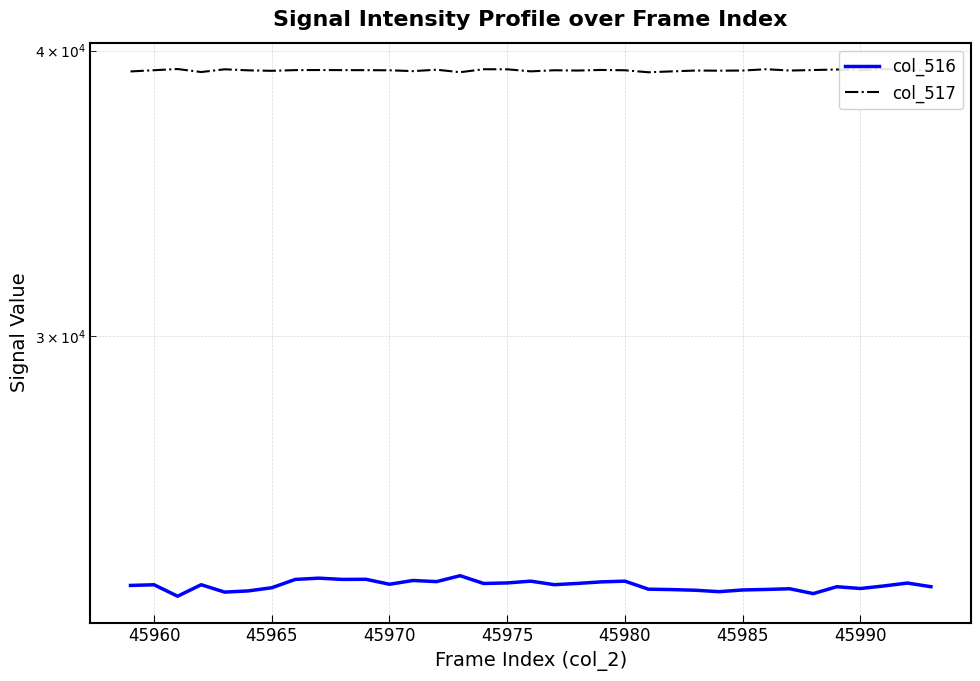

What is the label of the 34th point from the right?

45960